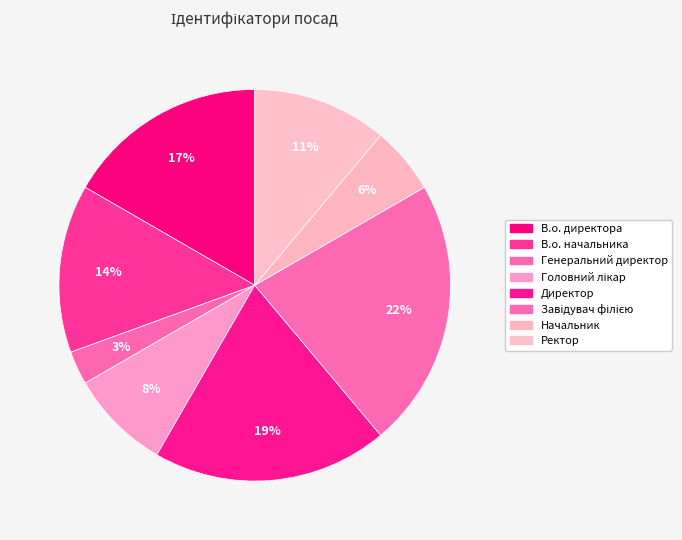

Count the number of slices in the pie.

8